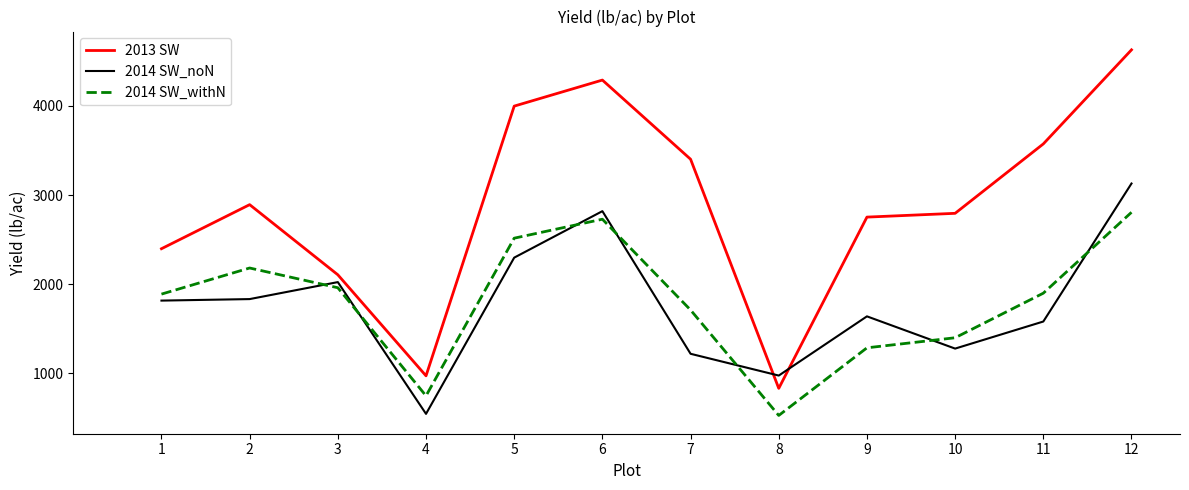

What is the maximum value shown in the chart?

4628.3